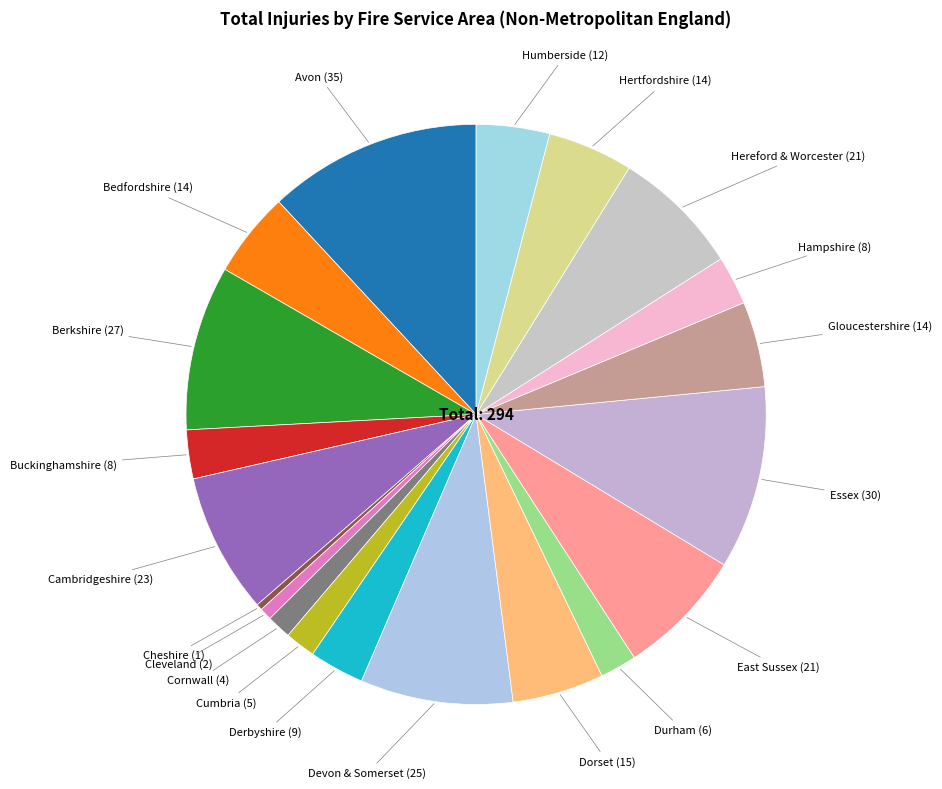

Count the number of slices in the pie.

20